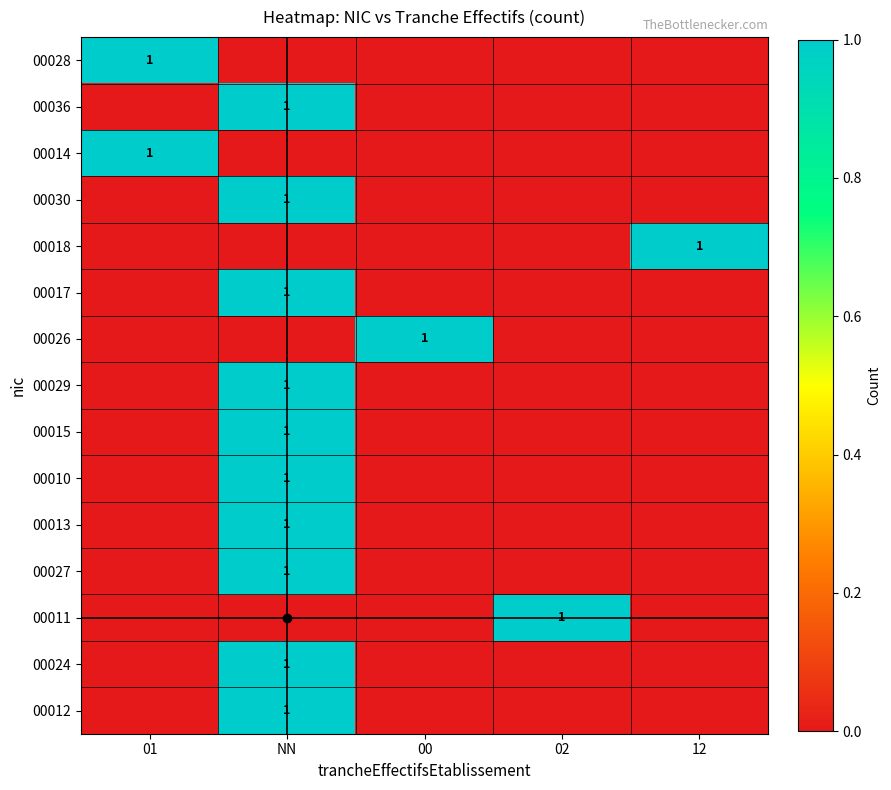

Is it true that 00028 equals 1 at 01?

True